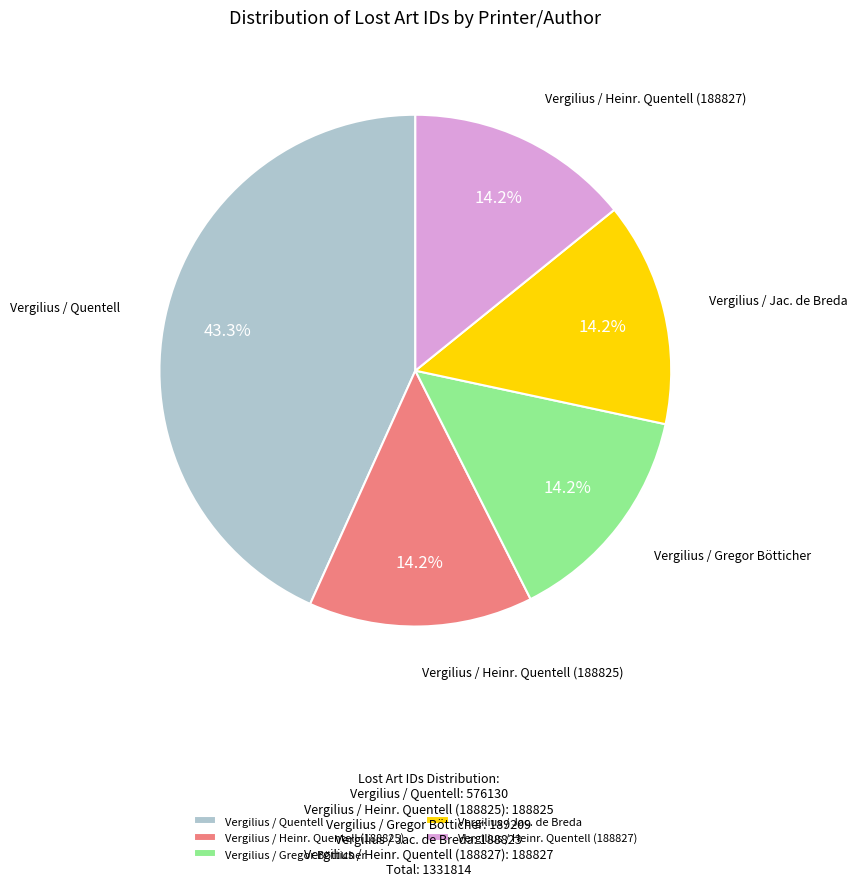

What is the largest slice in the pie chart?

Vergilius / Quentell